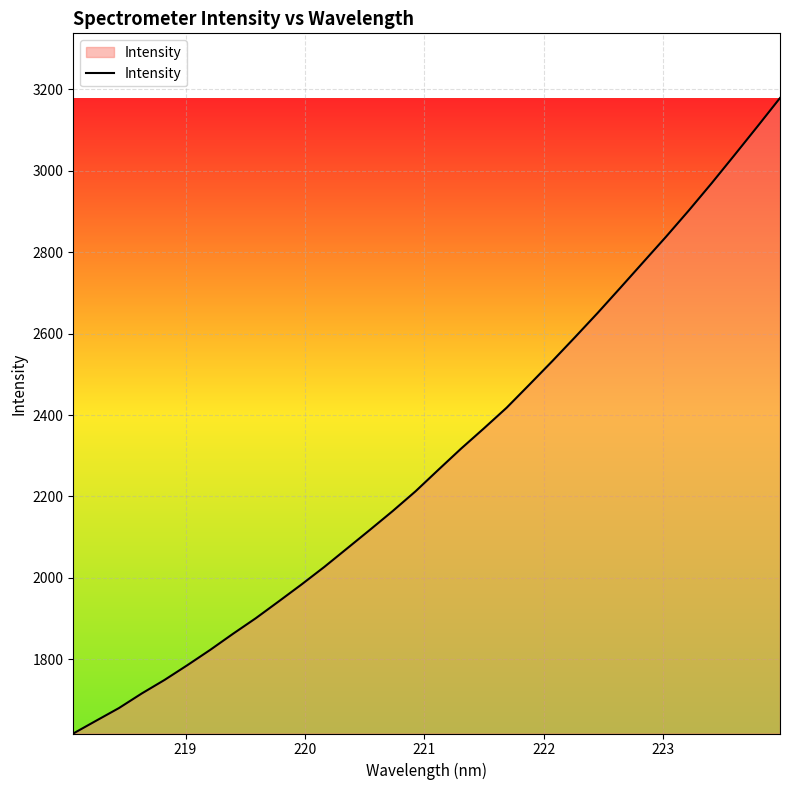

What is the maximum value shown in the chart?

3179.0